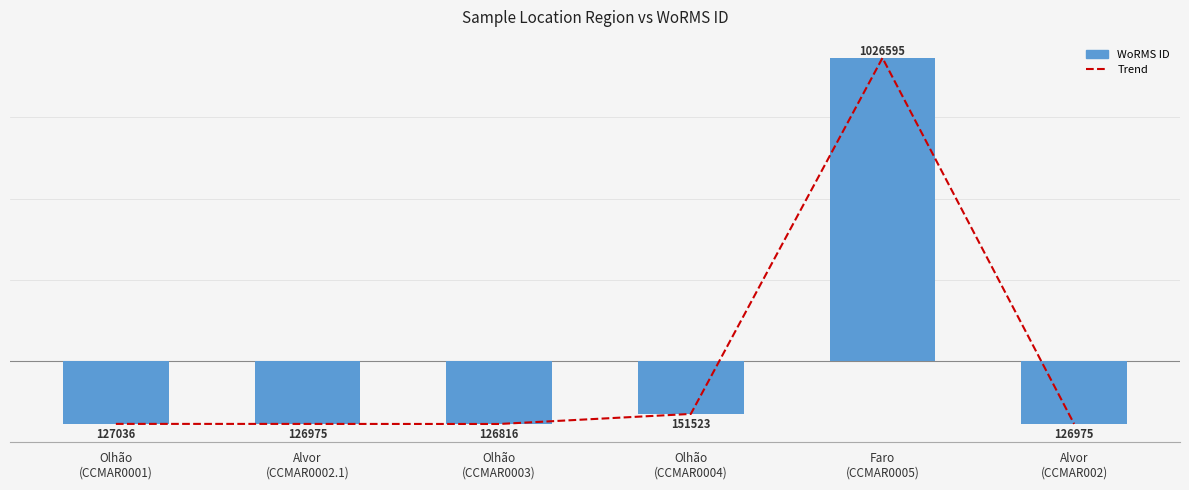

Reading right to left, transcribe all the data shown in this chart.

Trend: -154011.7	745608.3	-129463.7	-154170.7	-154011.7	-153950.7
WoRMS ID: -154011.7	745608.3	-129463.7	-154170.7	-154011.7	-153950.7